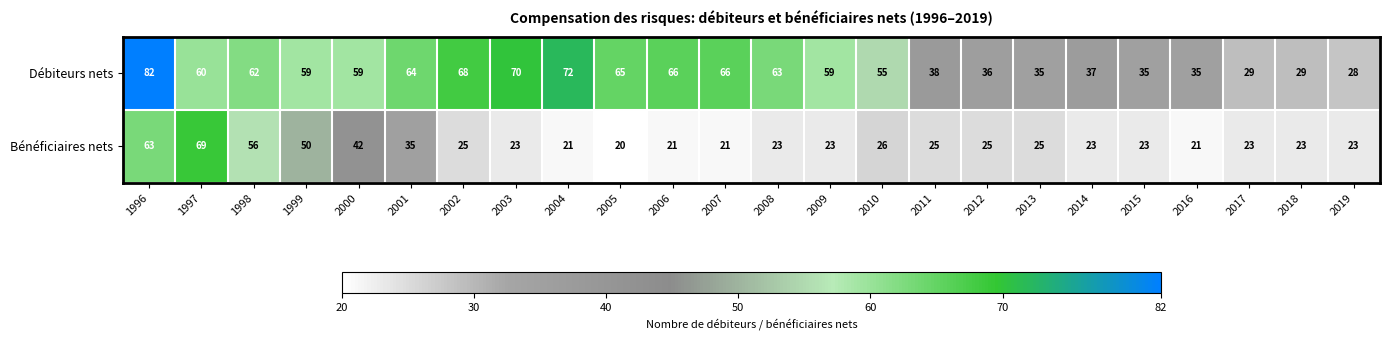

What is the smallest value displayed?

20